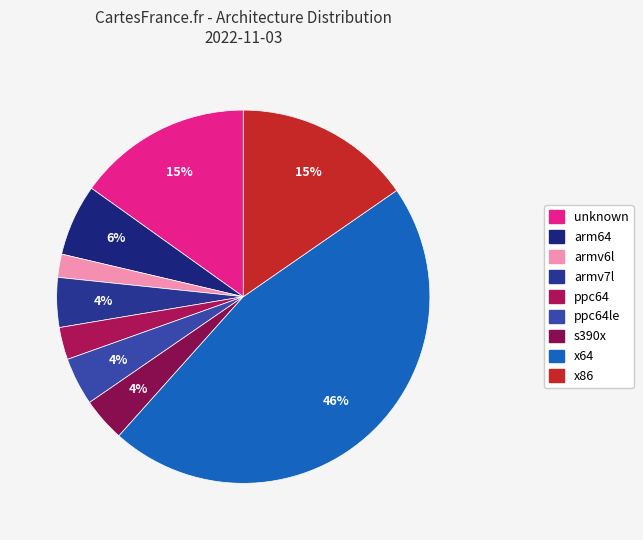

How many slices are in this pie chart?

9